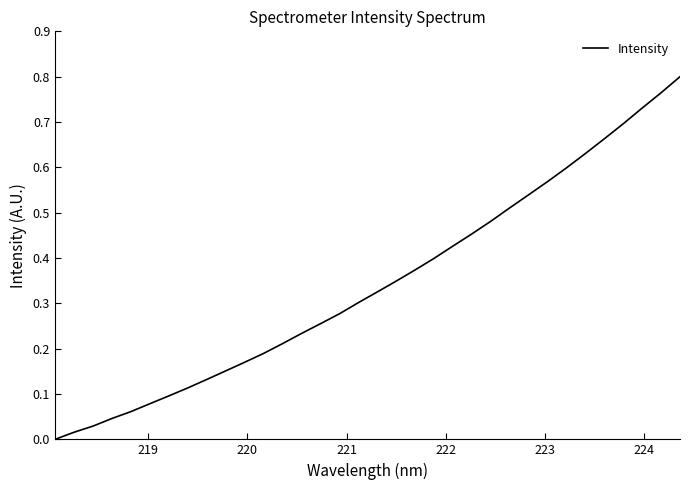

Does the chart have visible grid lines?

No